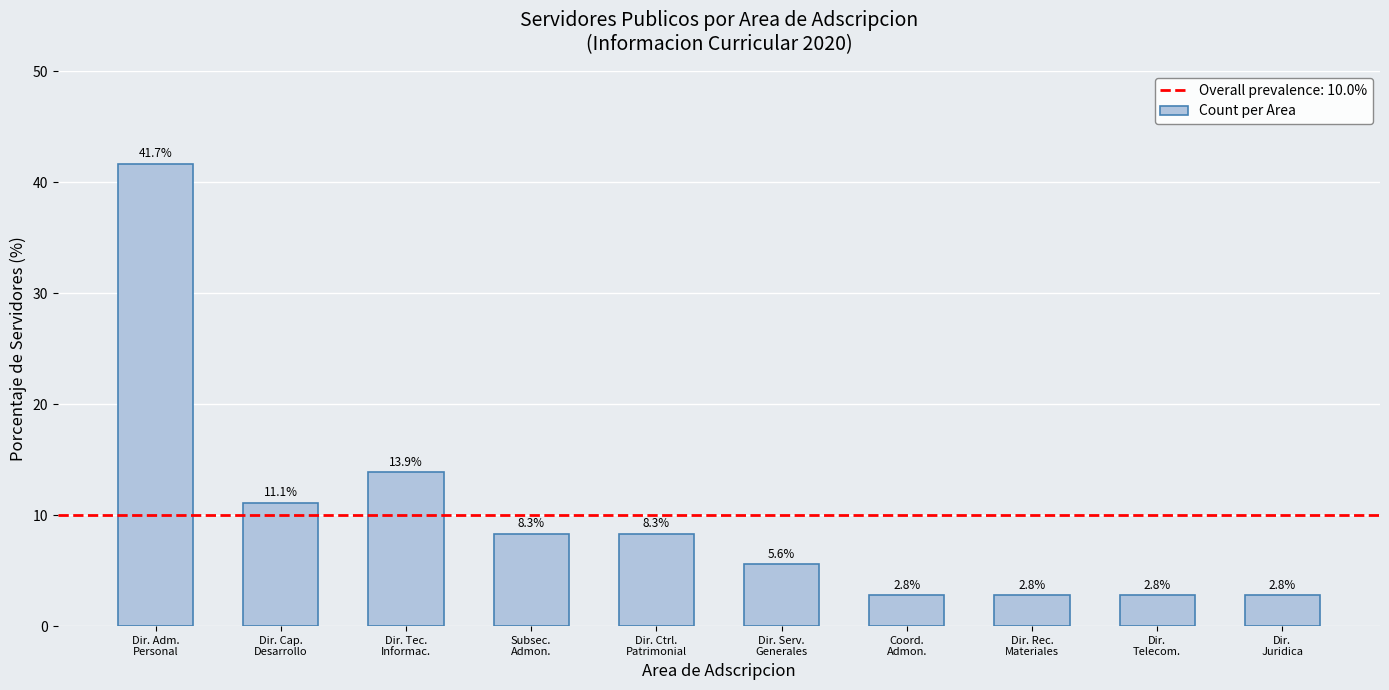

What is the ratio of the value at Dir. Adm.
Personal to the value at Dir. Ctrl.
Patrimonial?

5.0